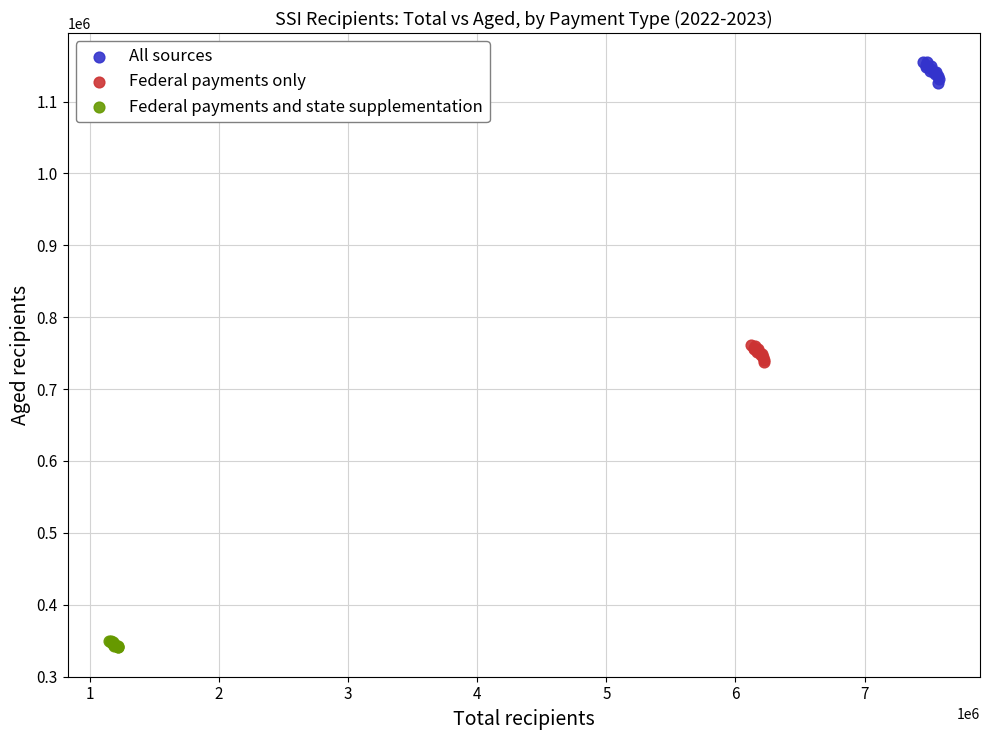

Which series reaches the minimum Y coordinate?

Federal payments and state supplementation